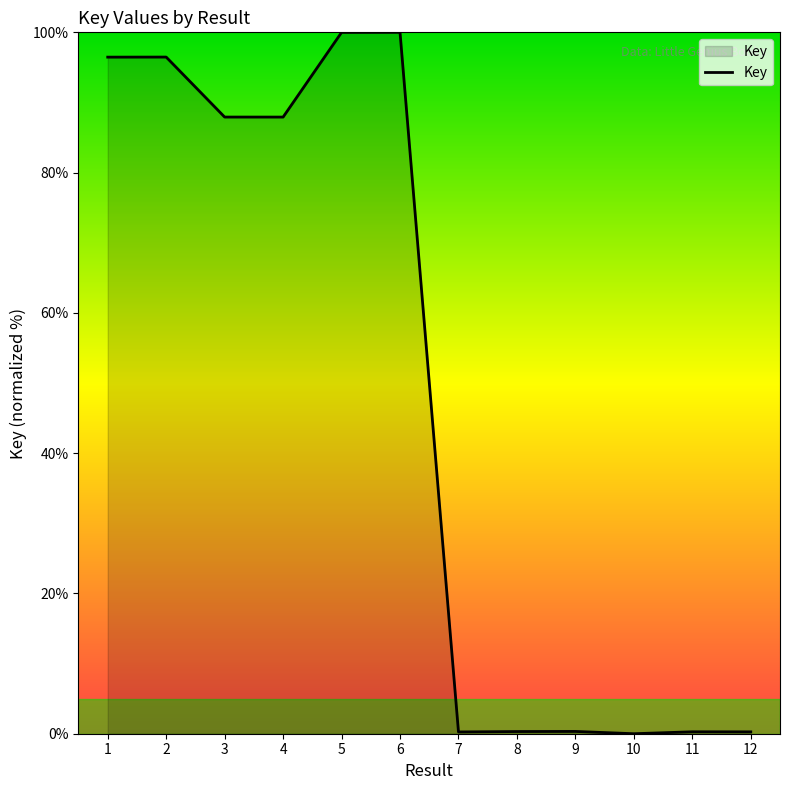

Between 6 and 8, which is larger?

6